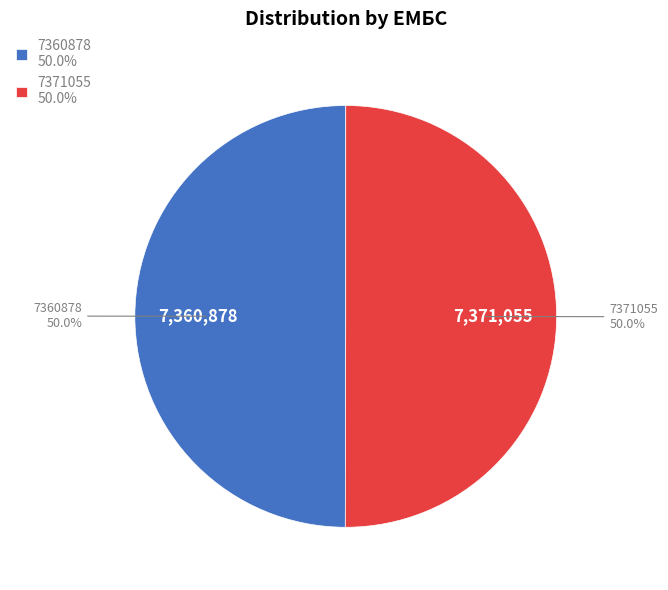

What is the ratio of the value at 7360878 to the value at 7371055?

1.0